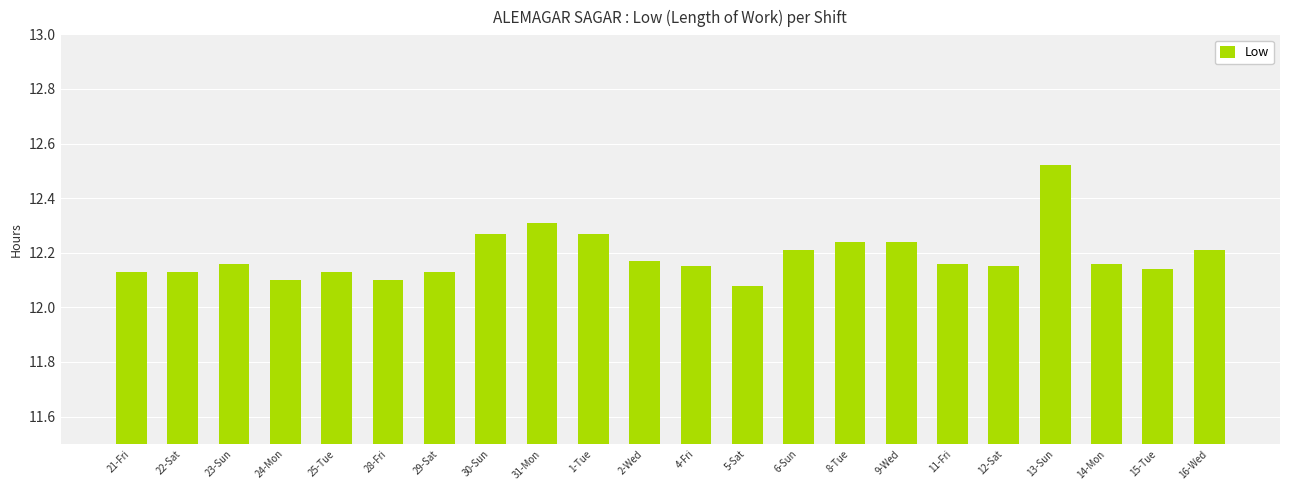

How many distinct data groups are displayed?

1